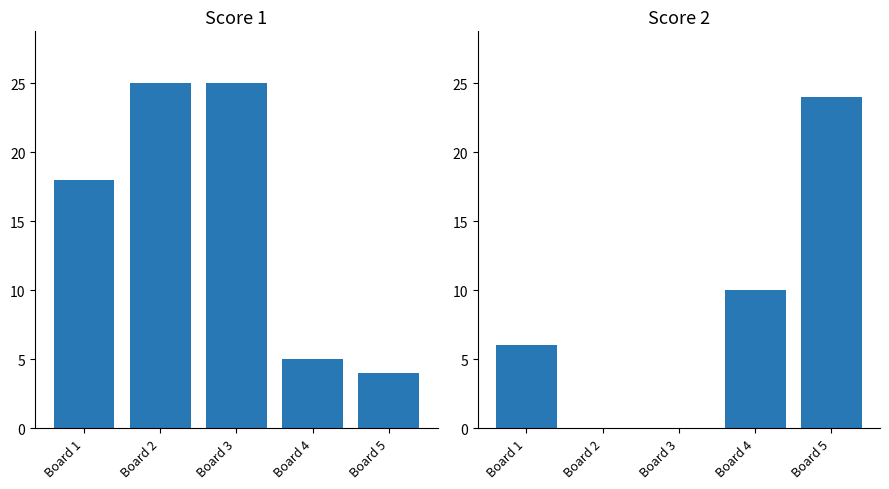

The value of Score 2 at Board 3 is -7. True or false?

False